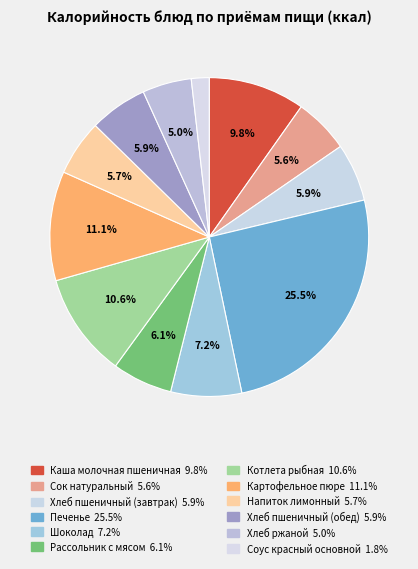

Combined, what portion of the pie is Напиток лимонный and Хлеб пшеничный (обед)?

11.5%